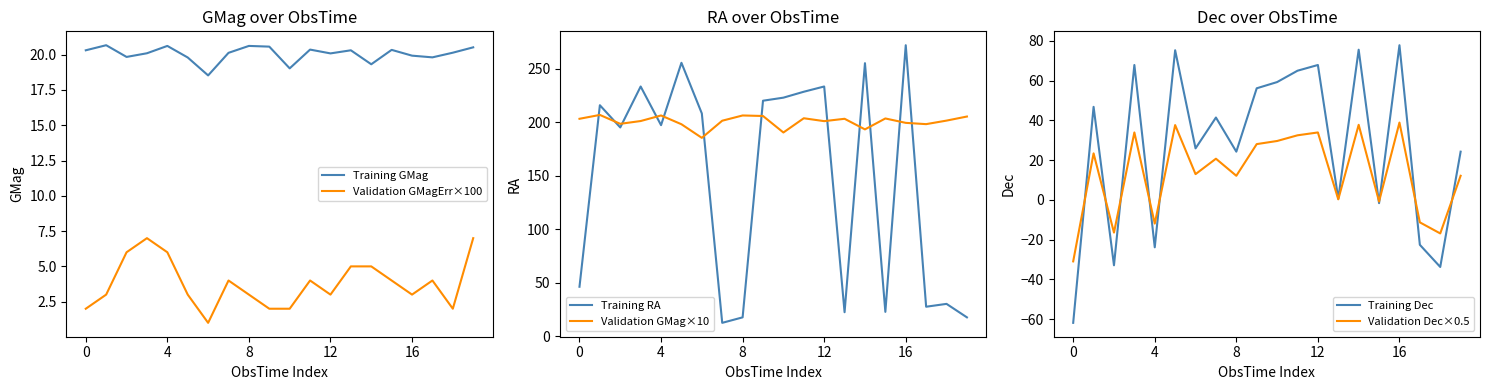

What is the difference between the highest and lowest values at 19?

198.2